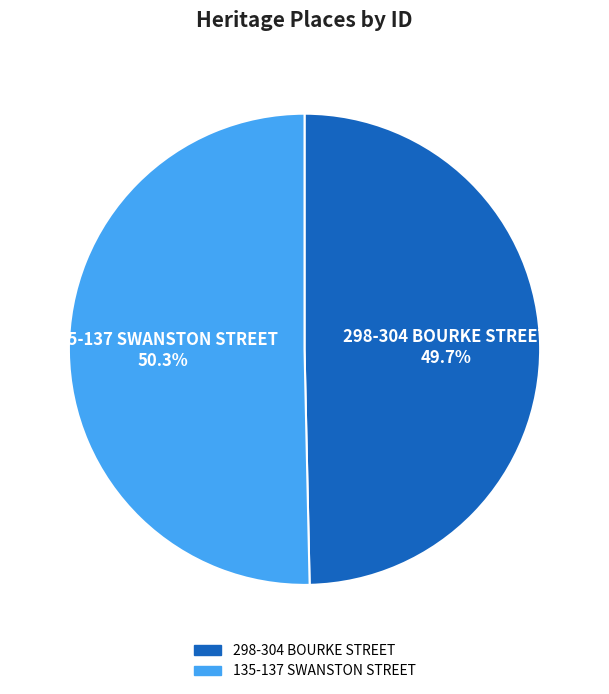

To the nearest percent, what is the difference between the largest and smallest slice percentages?

1%